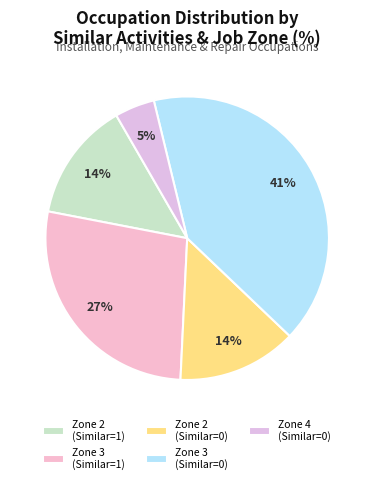

Which slice is the largest?

Zone 3 (Similar=0)